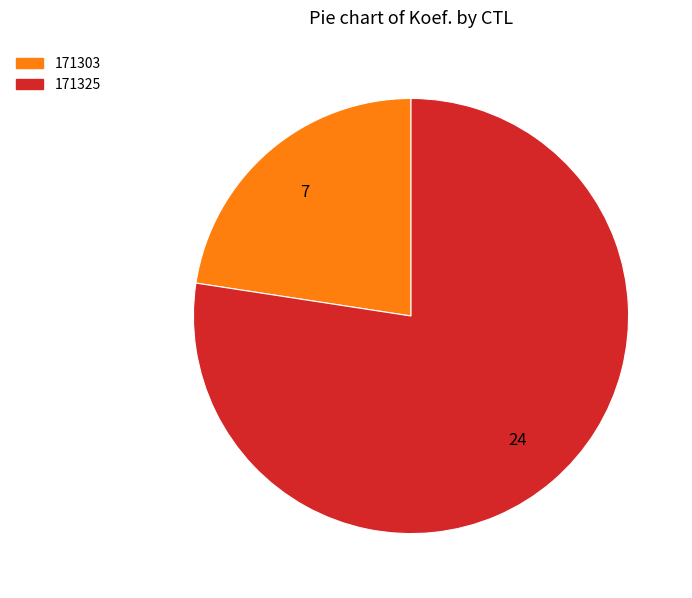

Is it true that 171325 is 87% of the pie?

False